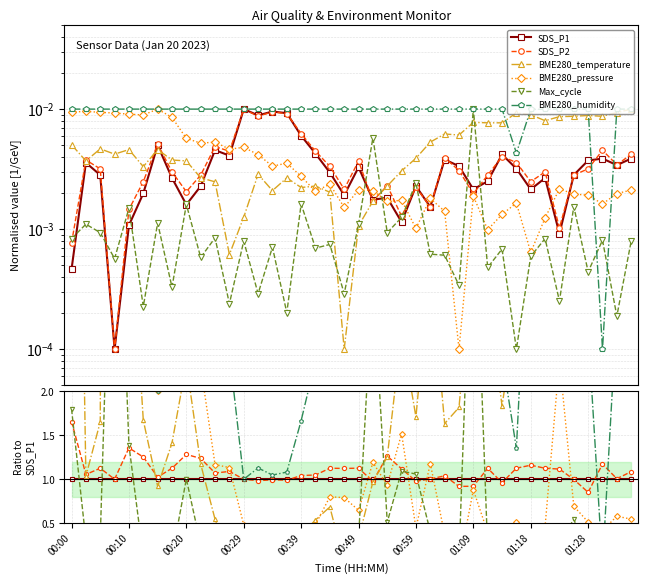

Reading left to right, what are all the values shown in this chart?

SDS_P1: 1.0	1.0	1.0	1.0	1.0	1.0	1.0	1.0	1.0	1.0	1.0	1.0	1.0	1.0	1.0	1.0	1.0	1.0	1.0	1.0	1.0	1.0	1.0	1.0	1.0	1.0	1.0	1.0	1.0	1.0	1.0	1.0	1.0	1.0	1.0	1.0	1.0	1.0	1.0	1.0
SDS_P2: 1.7	1.1	1.1	1.0	1.4	1.3	1.0	1.1	1.3	1.2	1.1	1.1	1.0	1.0	1.0	1.0	1.0	1.0	1.1	1.1	1.1	1.0	1.3	1.1	1.0	1.0	1.0	0.9	0.9	1.1	1.0	1.1	1.2	1.1	1.1	1.0	0.9	1.2	1.0	1.1
BME280_temperature: 10.9	1.0	1.7	42.1	4.3	1.7	0.9	1.4	2.3	1.2	0.5	0.1	0.1	0.3	0.2	0.3	0.4	0.5	0.7	0.1	0.3	1.0	1.3	2.7	1.7	3.5	1.6	1.8	3.6	3.1	1.8	2.9	4.2	3.0	9.4	3.1	2.4	2.3	2.7	2.6
BME280_pressure: 20.4	2.7	3.3	92.8	8.4	4.5	2.0	3.2	3.6	2.3	1.2	1.1	0.5	0.5	0.4	0.4	0.5	0.5	0.8	0.8	0.6	1.2	0.9	1.5	0.4	1.2	0.4	0.0	0.9	0.4	0.3	0.5	0.3	0.5	2.4	0.7	0.5	0.4	0.6	0.5
Max_cycle: 1.8	0.3	0.3	5.7	1.4	0.1	0.2	0.1	1.0	0.3	0.2	0.1	0.1	0.0	0.1	0.0	0.3	0.2	0.3	0.2	0.3	3.3	0.5	1.1	1.1	0.4	0.2	0.1	4.7	0.2	0.2	0.0	0.3	0.3	0.3	0.5	0.1	0.2	0.1	0.2
BME280_humidity: 21.6	2.8	3.5	100.0	9.3	5.0	2.0	3.8	6.3	4.4	2.2	2.4	1.0	1.1	1.0	1.1	1.7	2.4	3.4	5.2	3.0	5.7	5.5	8.7	4.4	6.5	2.6	3.0	4.7	4.0	2.4	1.4	4.6	3.8	10.9	3.5	2.7	0.0	2.9	2.6